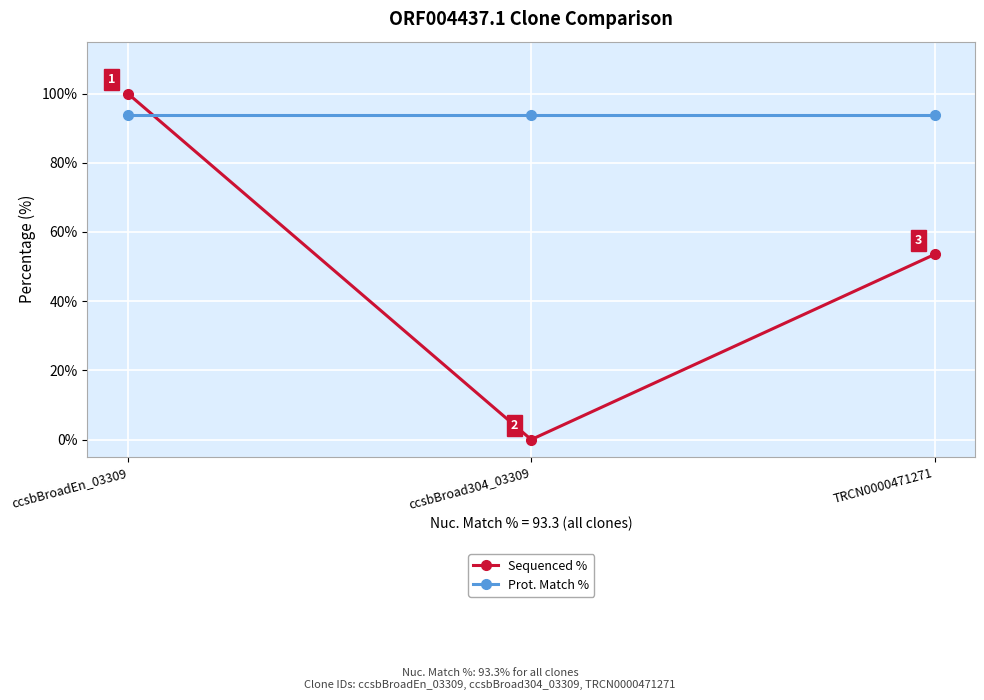

What is the label of the 1st point from the right?

TRCN0000471271